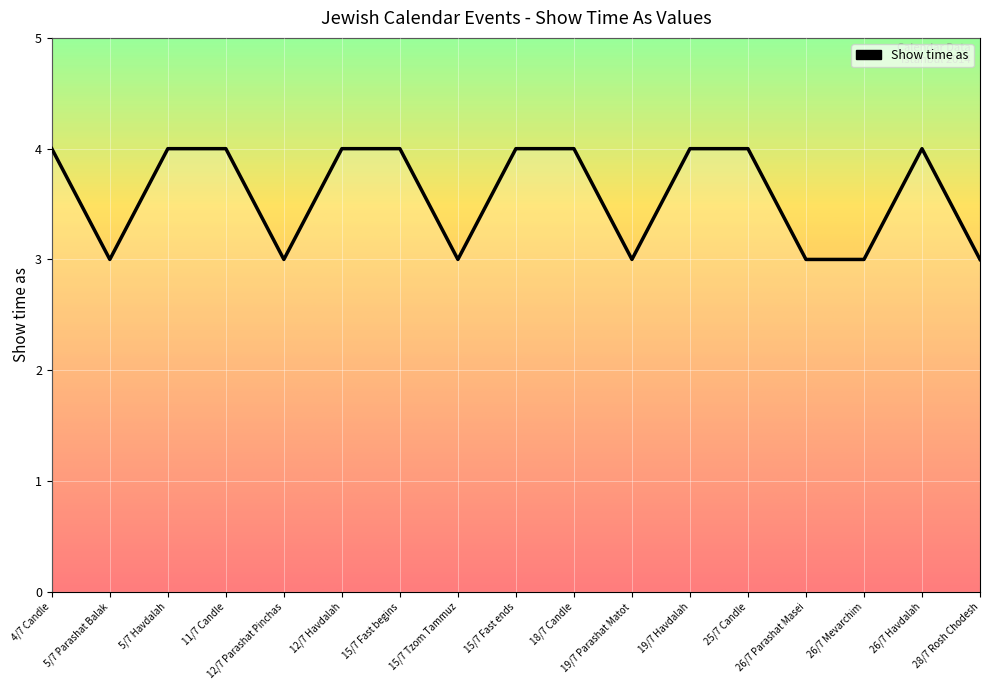

True or false: the data shows 3 at 15/7 Tzom Tammuz.

True